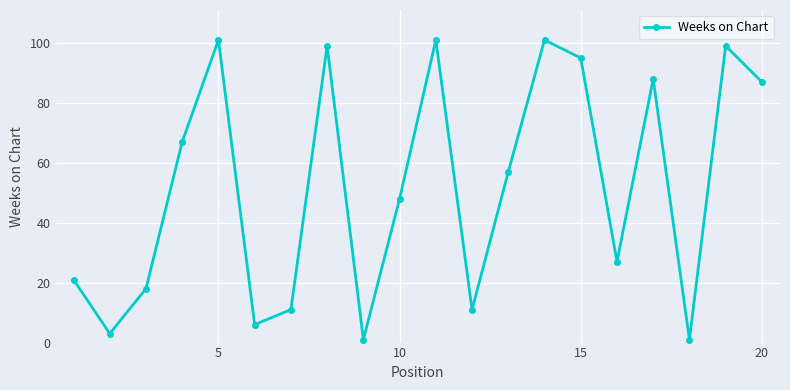

What is the sum of all values?

1042